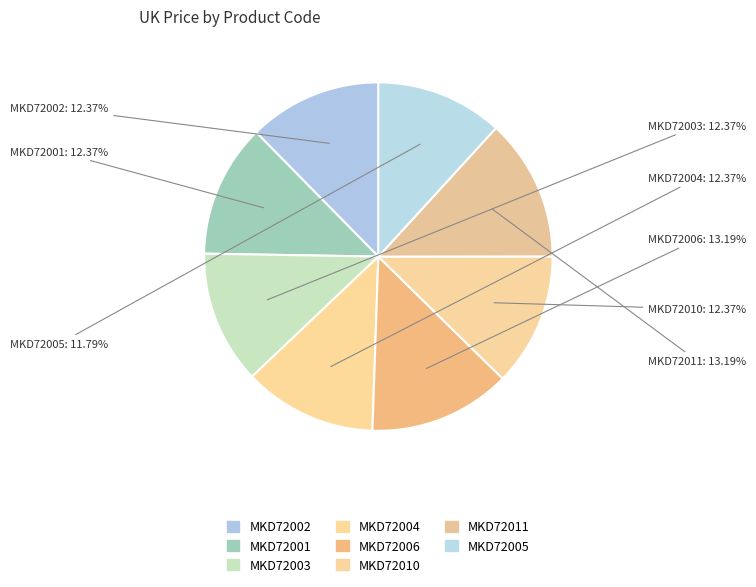

How many slices are in this pie chart?

8